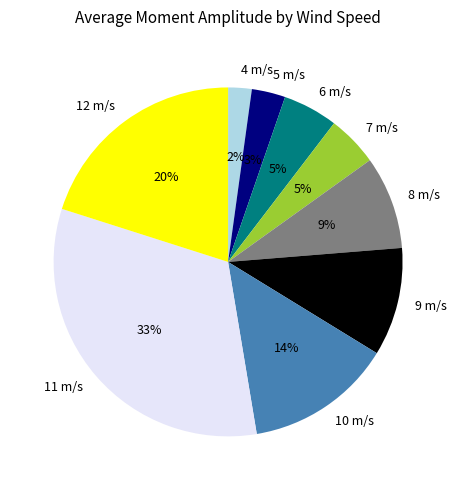

The 8 m/s slice represents 9% of the pie. True or false?

True